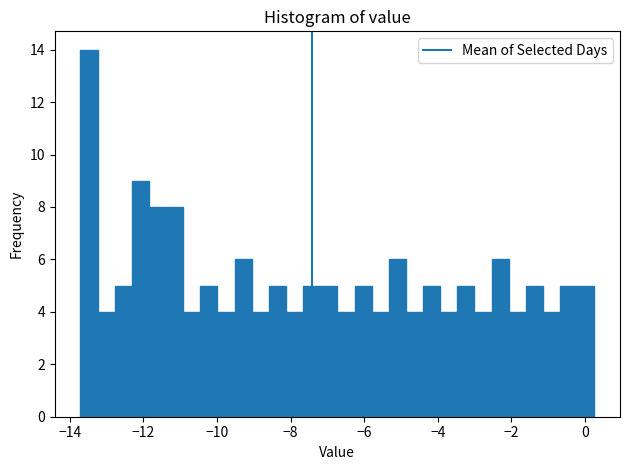

Read against the x-axis, roughly where is the centre of the tallest bar?

-13.4